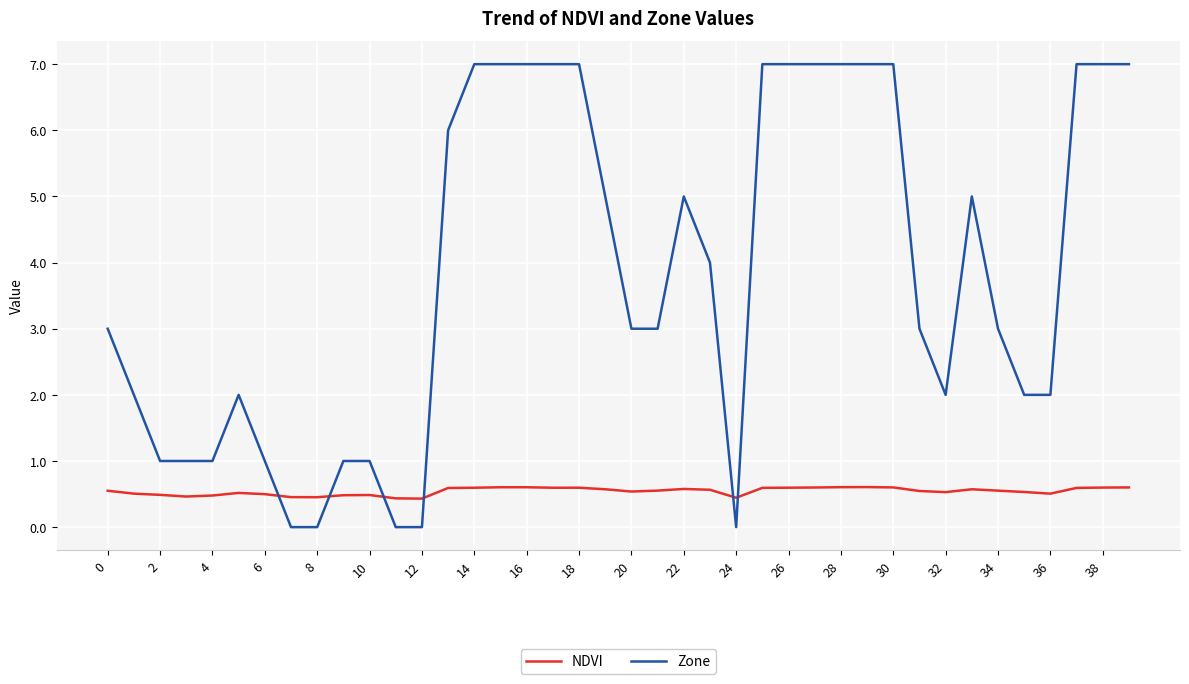

Which series ends up on top after the final intersection of Zone and NDVI?

Zone